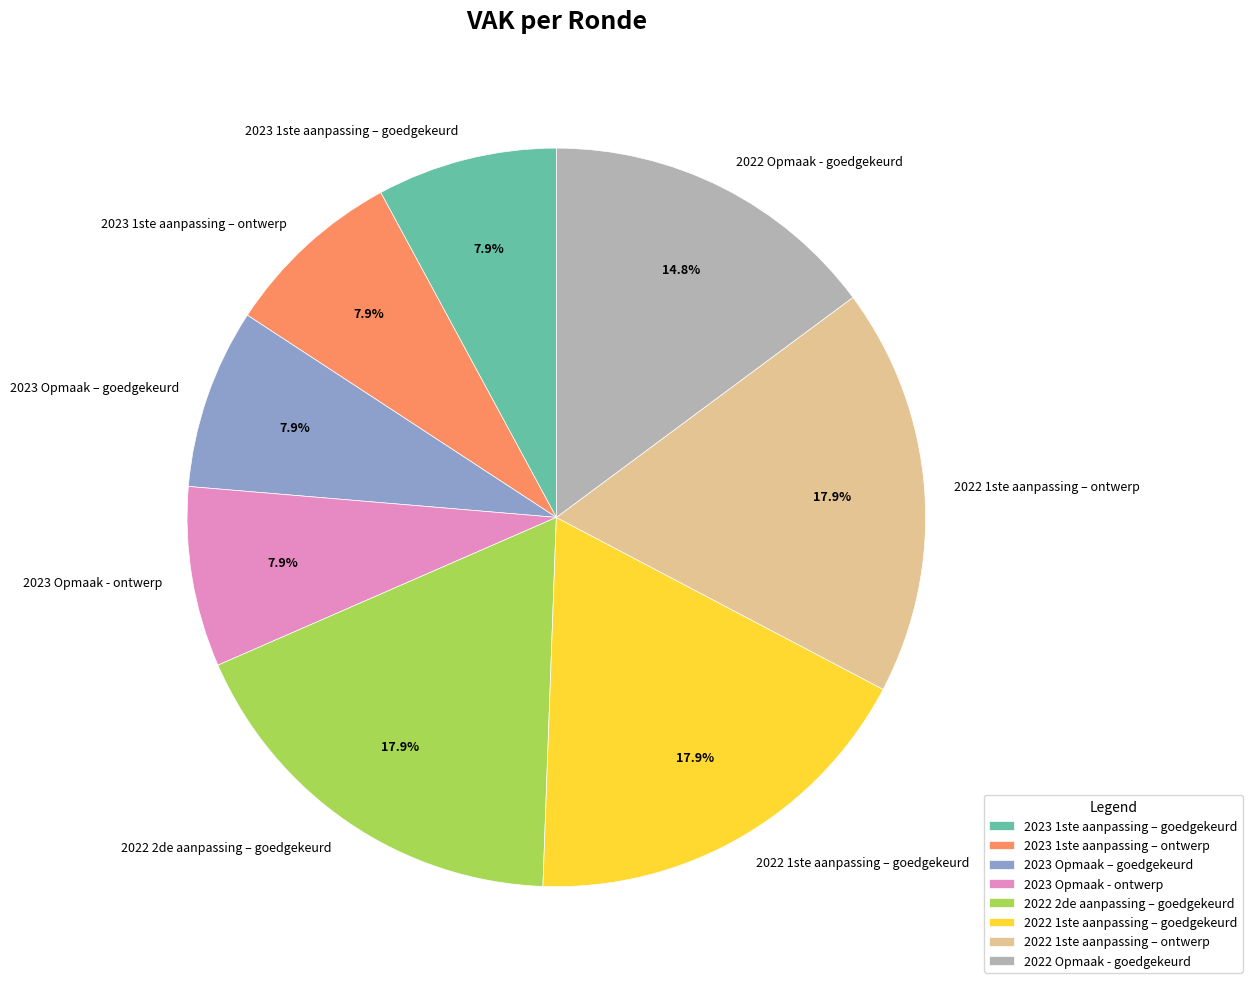

To the nearest percent, what is the difference between the largest and smallest slice percentages?

10%